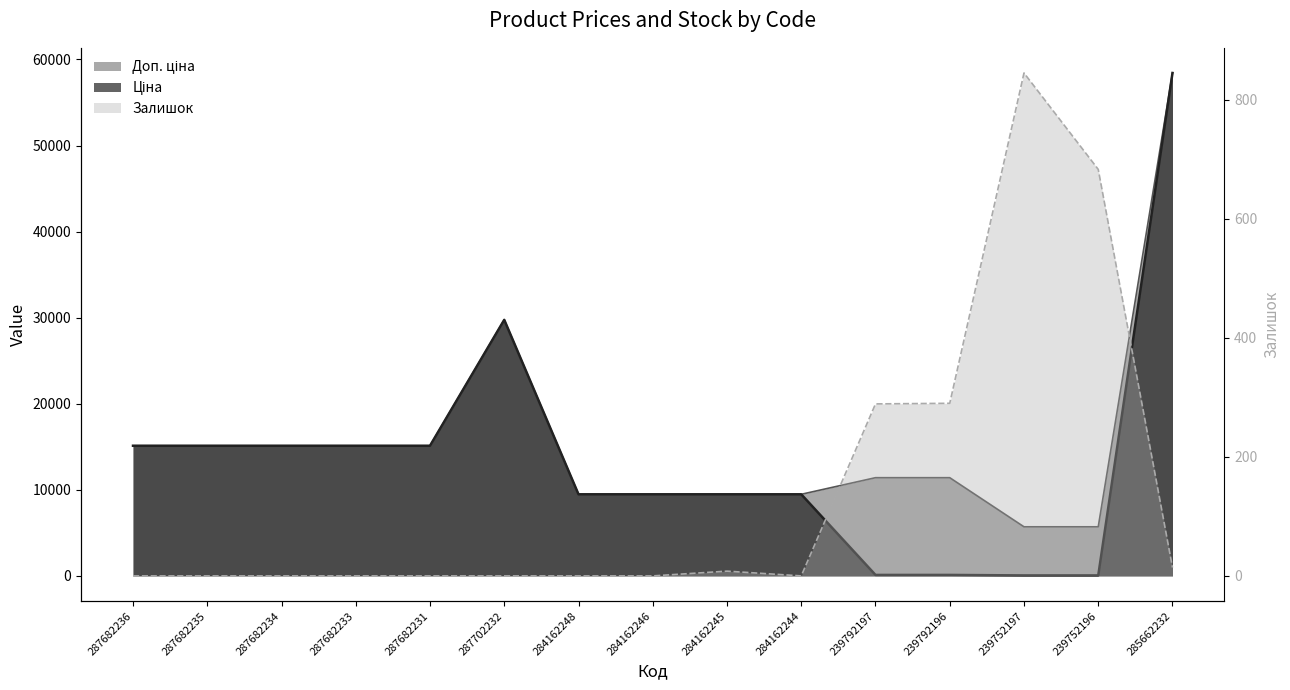

What is the difference between the maximum and minimum values in the Доп. ціна series?

52721.5